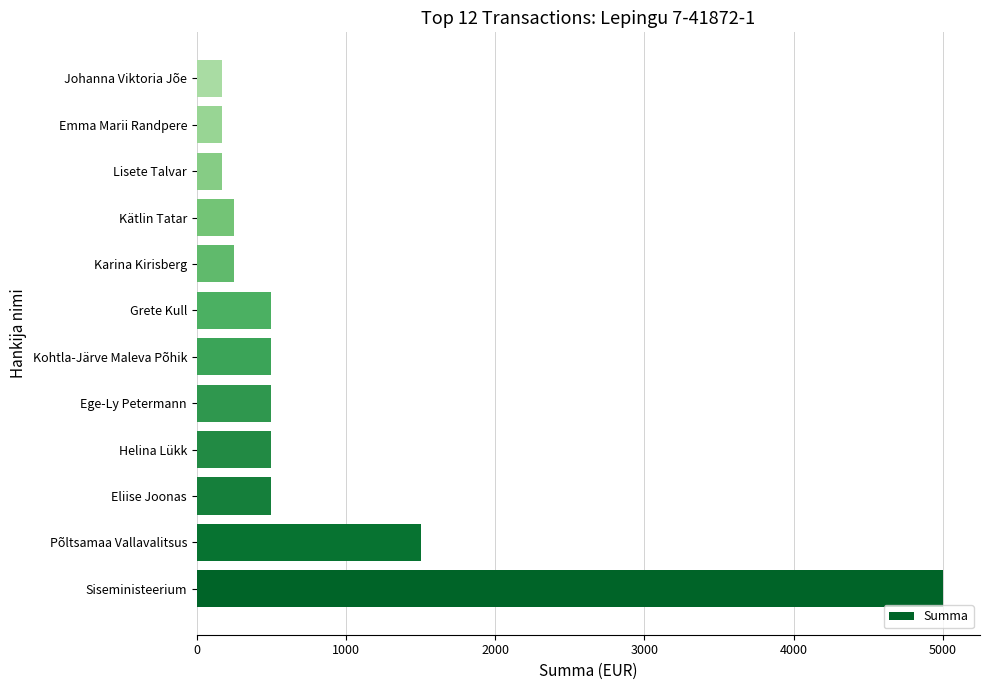

Reading bottom to top, transcribe all the data shown in this chart.

5000.0	1500.0	500.0	500.0	500.0	500.0	500.0	250.0	250.0	166.7	166.7	166.7